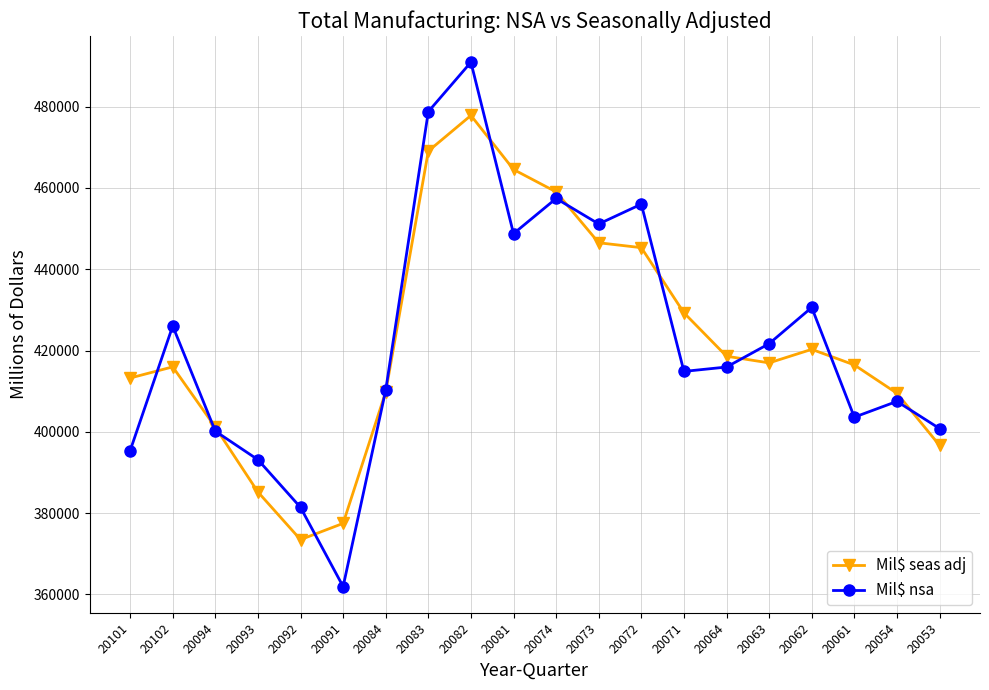

Is it true that Mil$ nsa equals 490939 at 20082?

True